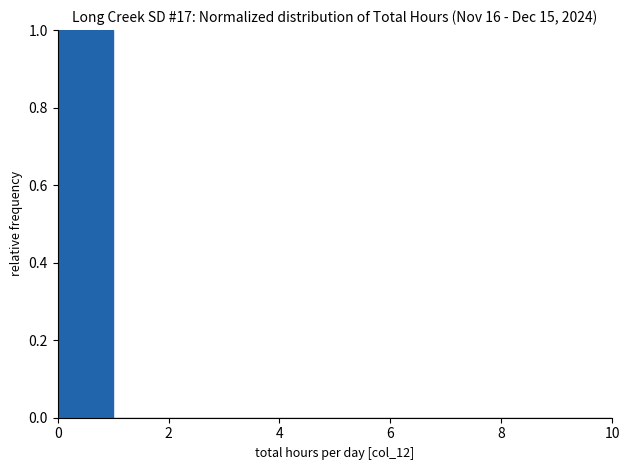

Reading left to right, list every bar in this chart as the range it spans on the x-axis followed by its height. The values are not printed on the chart, so give them approximately, as read against the axis.

0 to 1: 1
1 to 2: 0
2 to 3: 0
3 to 4: 0
4 to 5: 0
5 to 6: 0
6 to 7: 0
7 to 8: 0
8 to 9: 0
9 to 10: 0